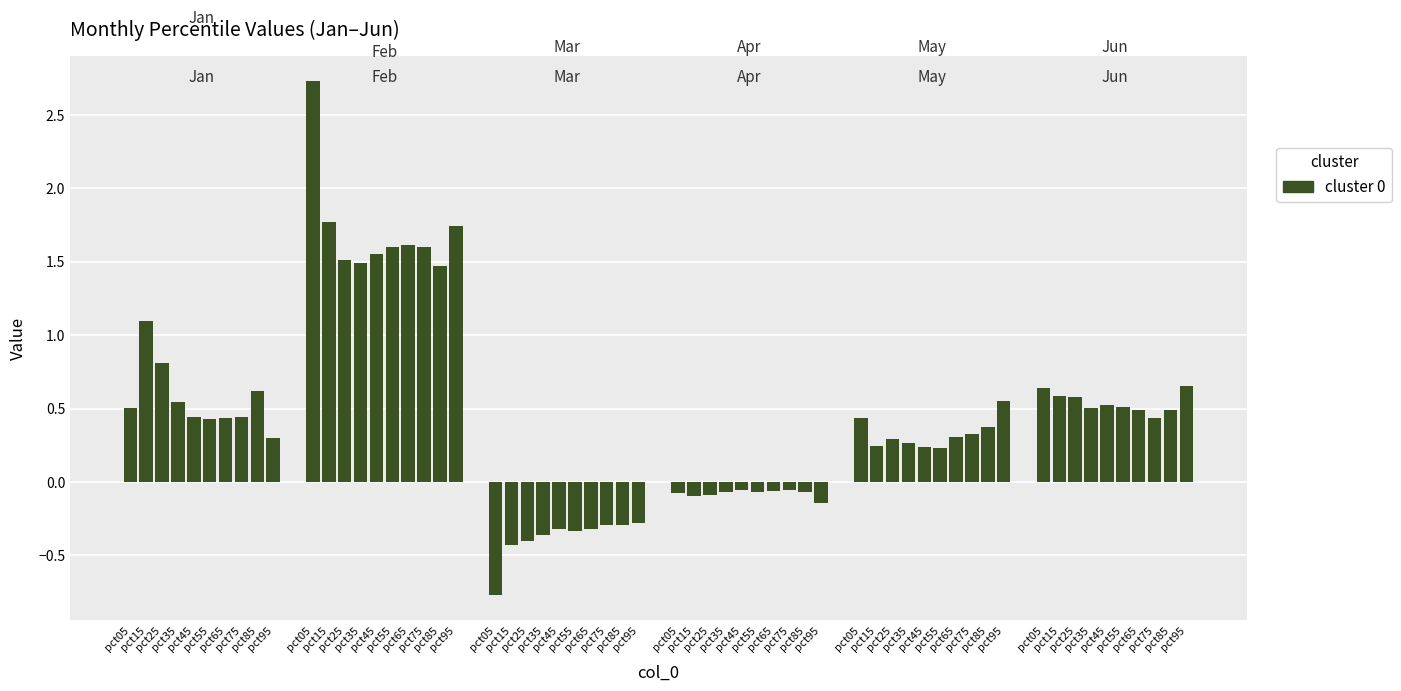

Is it true that Jan equals 1.1 at pct15?

True